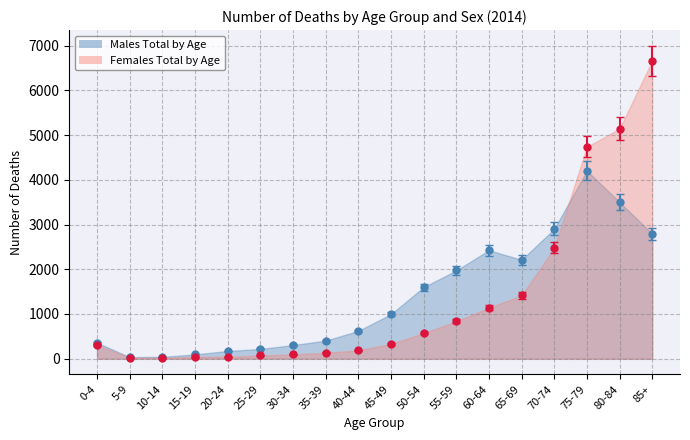

Rank the series by their maximum value, from lowest to highest.

Males Total by Age, Females Total by Age